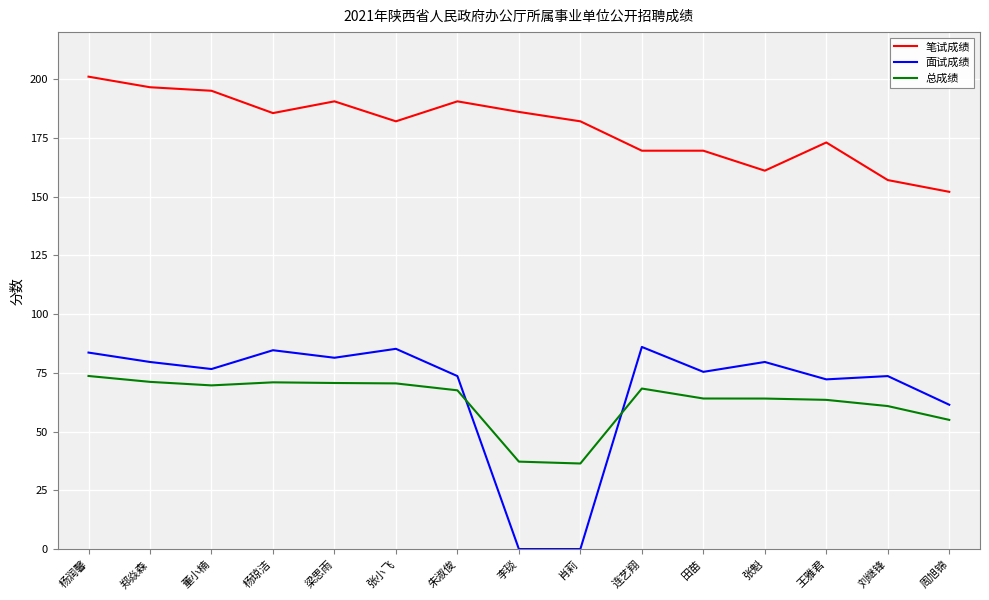

Is the value of 笔试成绩 at 董小楠 greater than the value of 面试成绩 at 田苗?

Yes